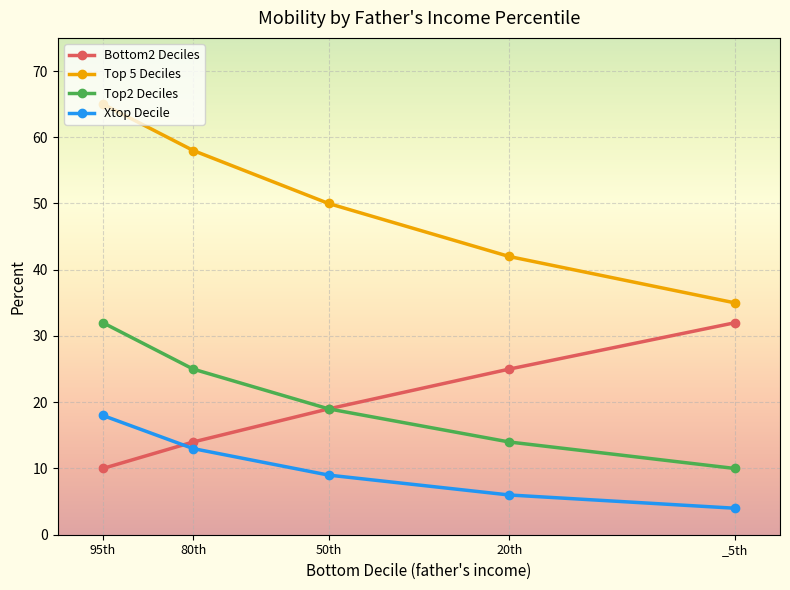

At which category does the chart reach its peak across all series?

95th